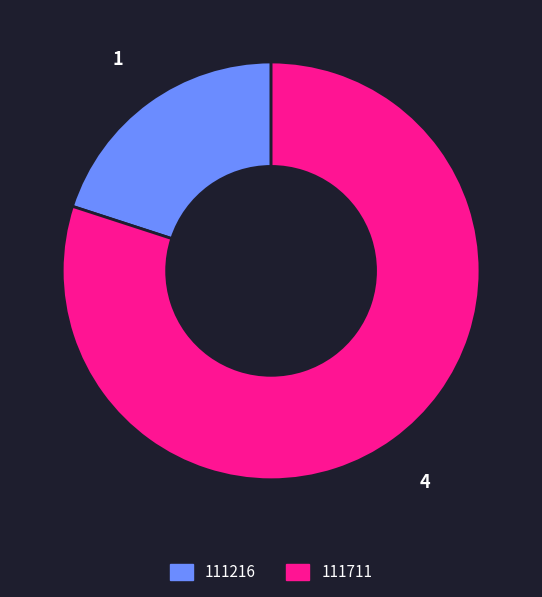

Which category accounts for the majority?

111711